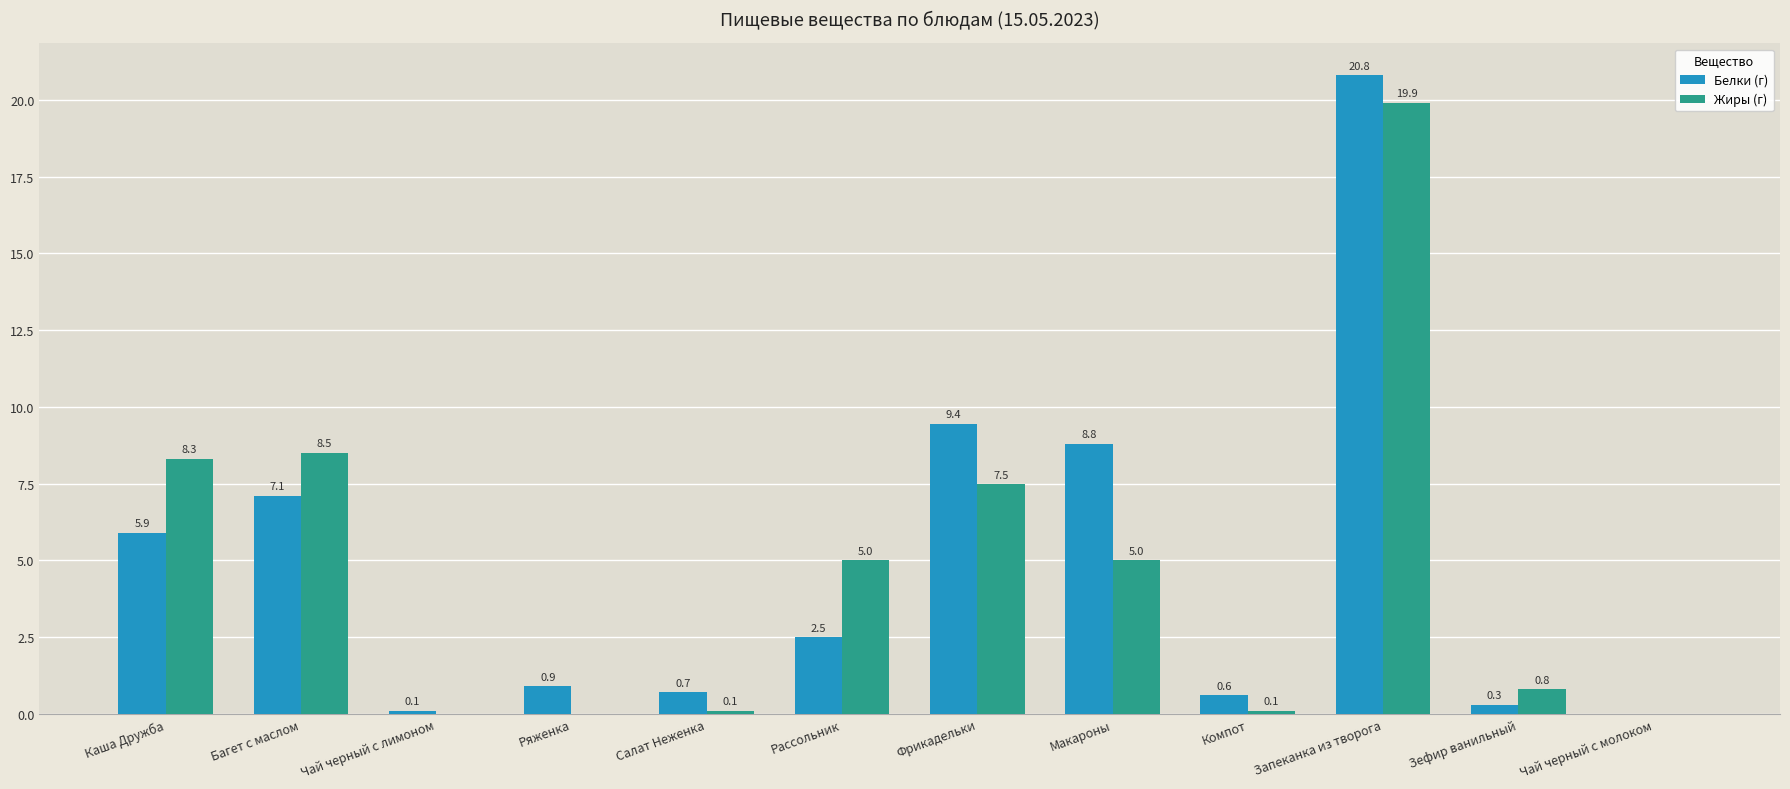

Where does the Белки (г) series first go above 2?

Каша Дружба